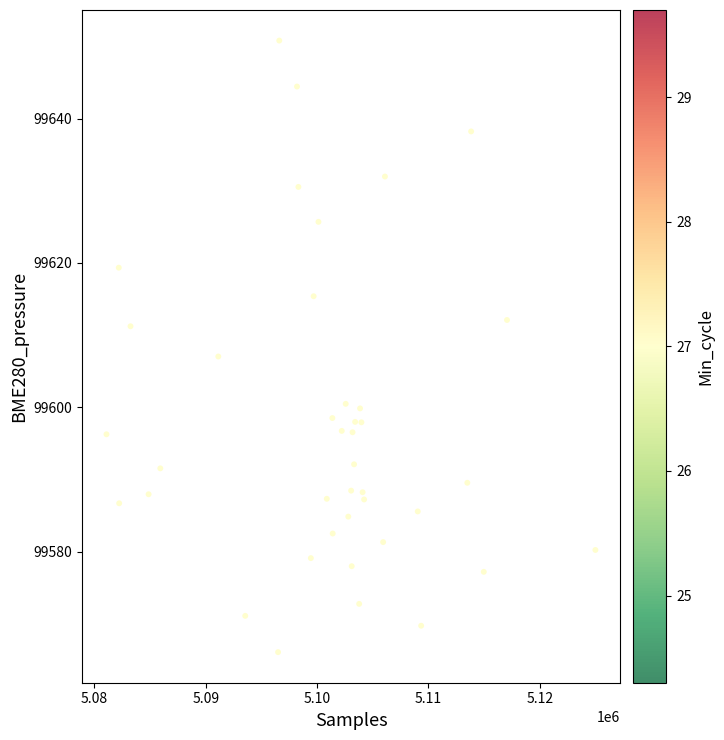

What Y value in the scatter plot is closest to 99608?

99607.0